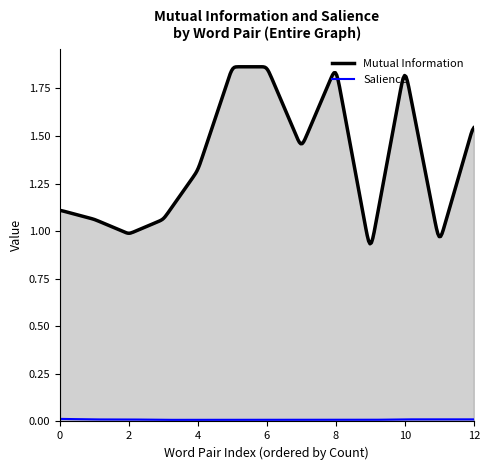

True or false: Mutual Information and Salience intersect in this chart.

False